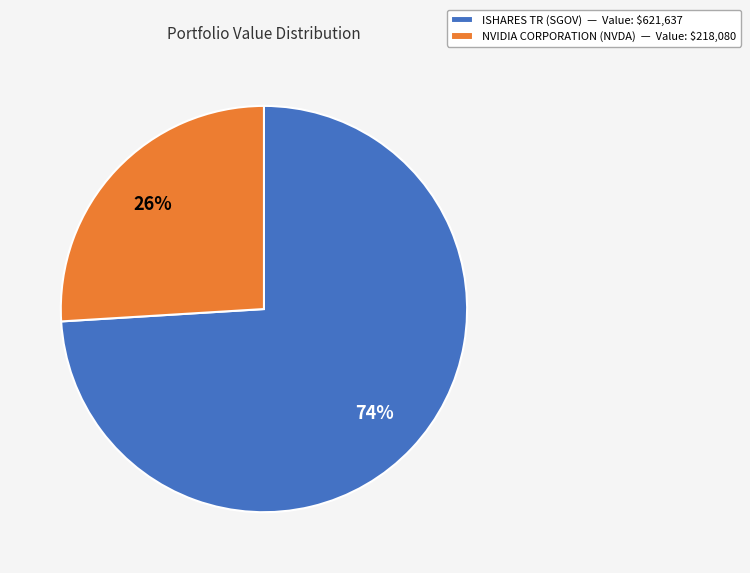

The NVIDIA CORPORATION (NVDA) slice represents 26% of the pie. True or false?

True